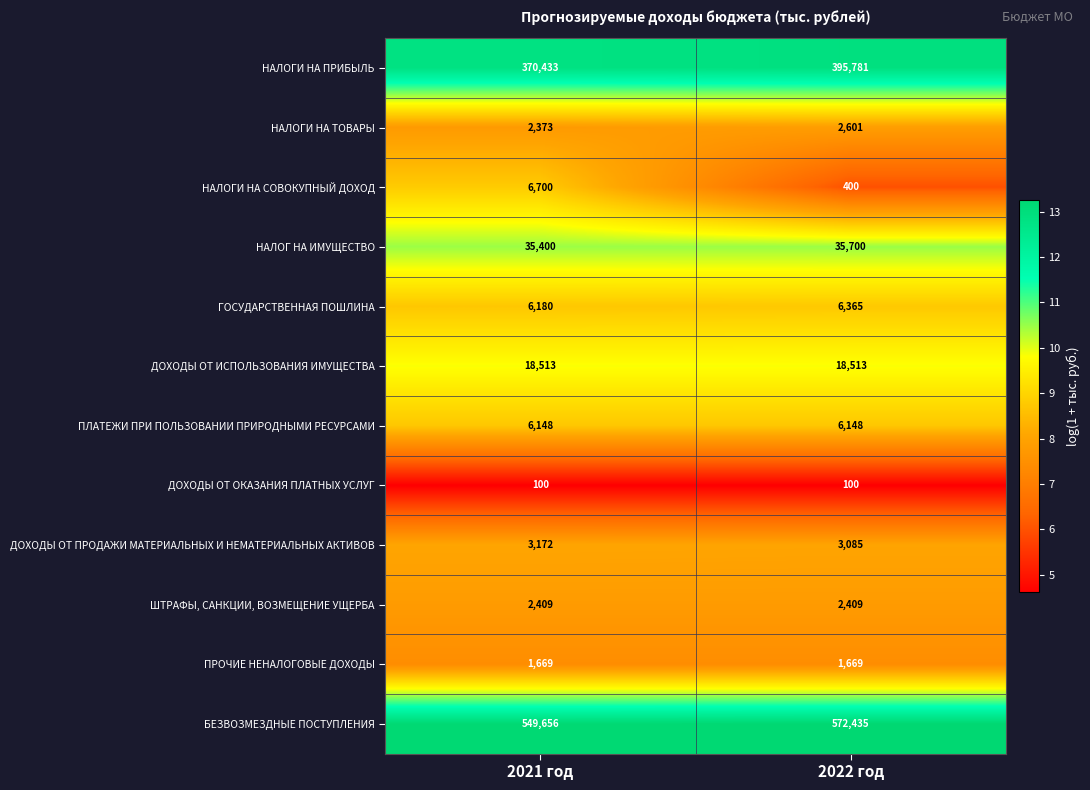

Which category has the highest value across all series?

2022 год